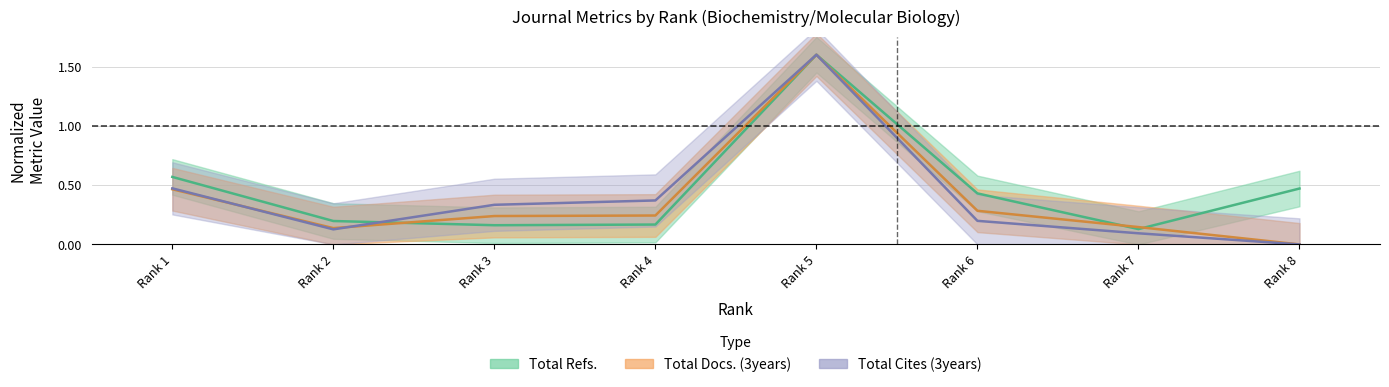

Which series has the widest spread of values?

Total Docs. (3years)